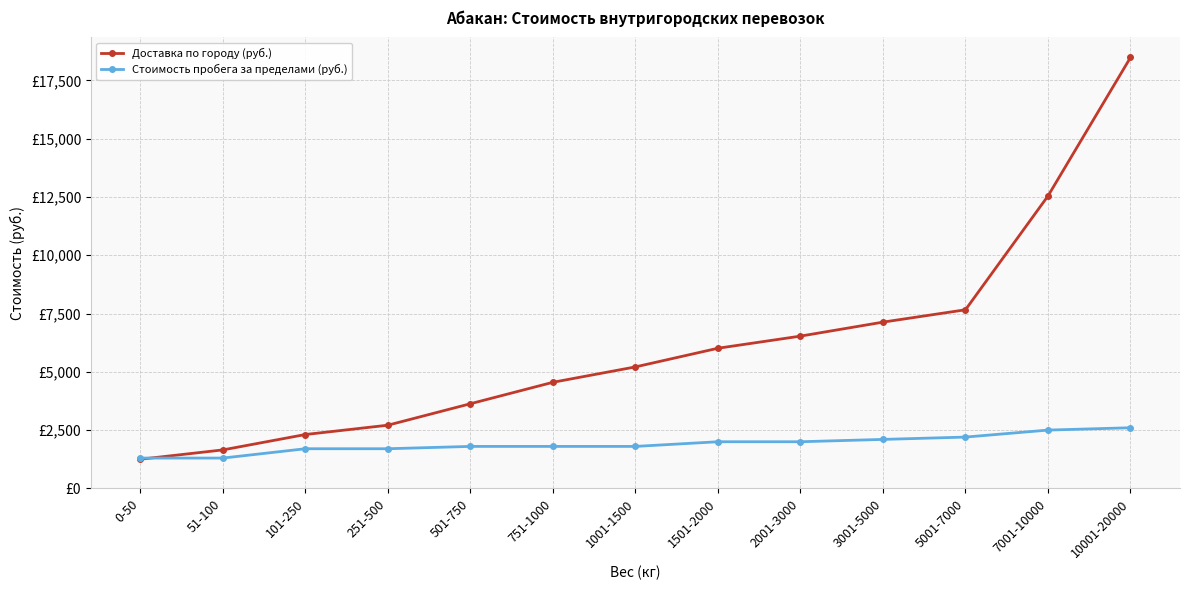

List the series in order of their peak value, highest first.

Доставка по городу (руб.), Стоимость пробега за пределами (руб.)